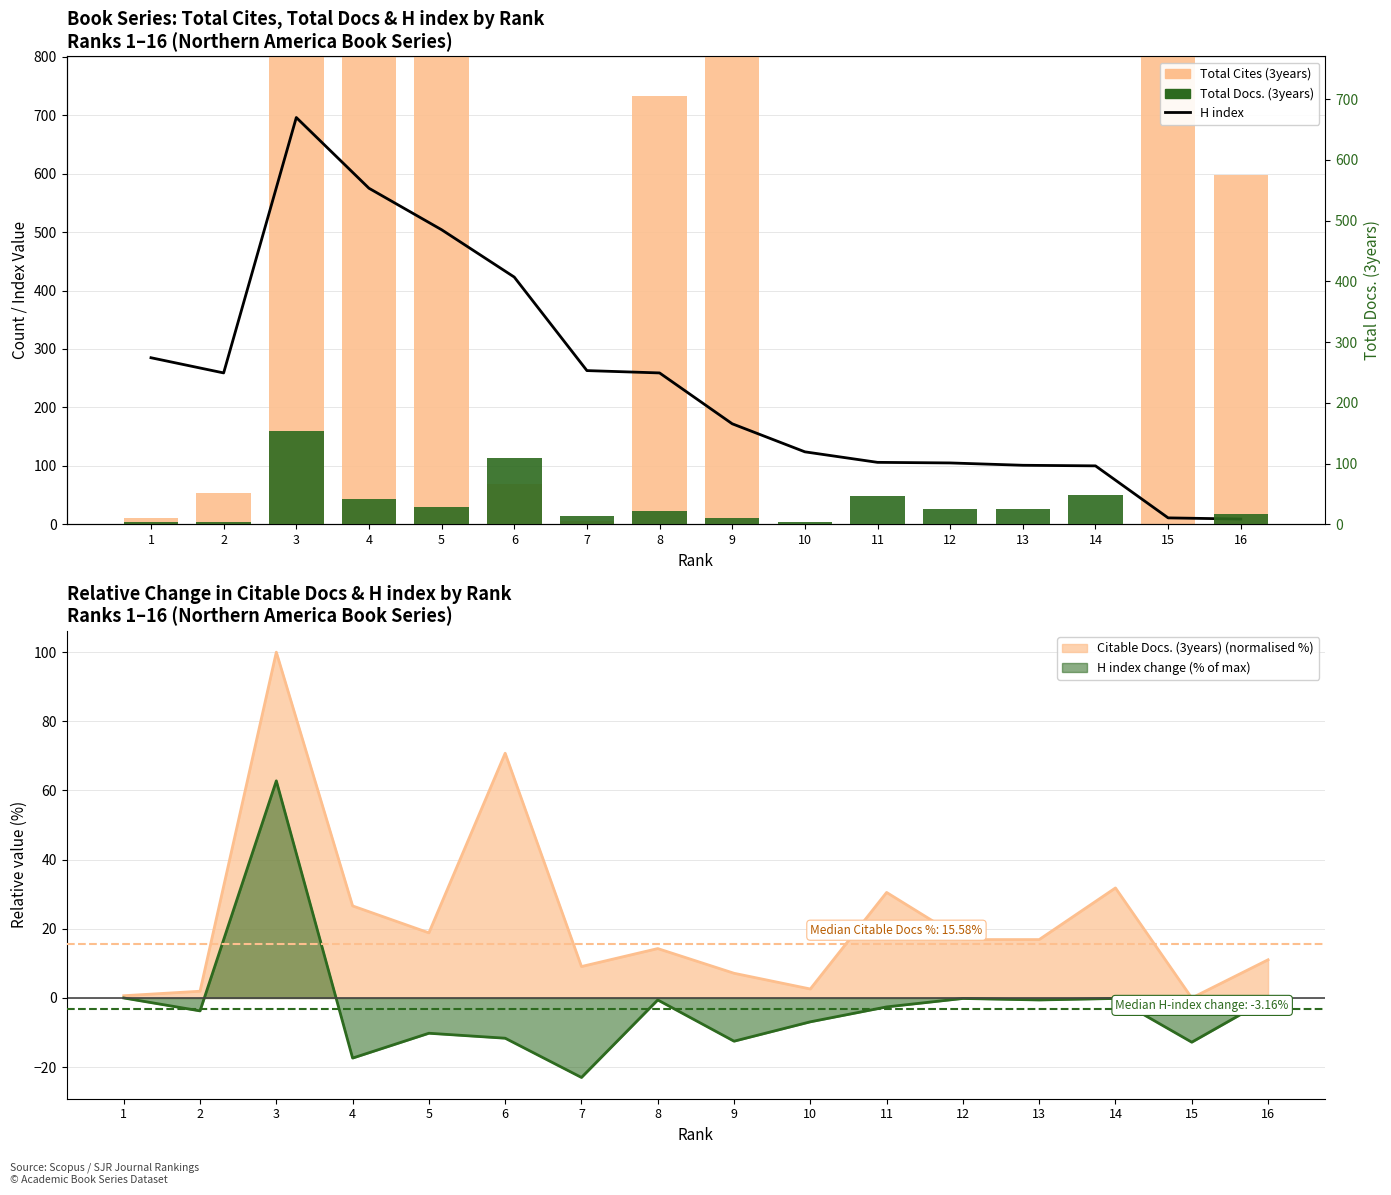

Is the value of H index at 5 greater than the value of Total Docs. (3years) at 7?

Yes